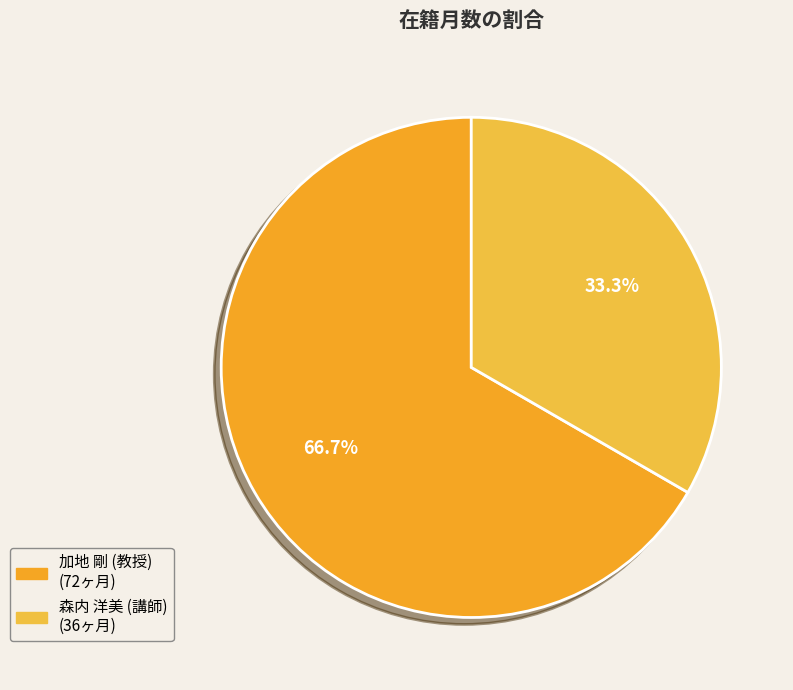

Is 森内 洋美 (講師) the majority of the pie?

No